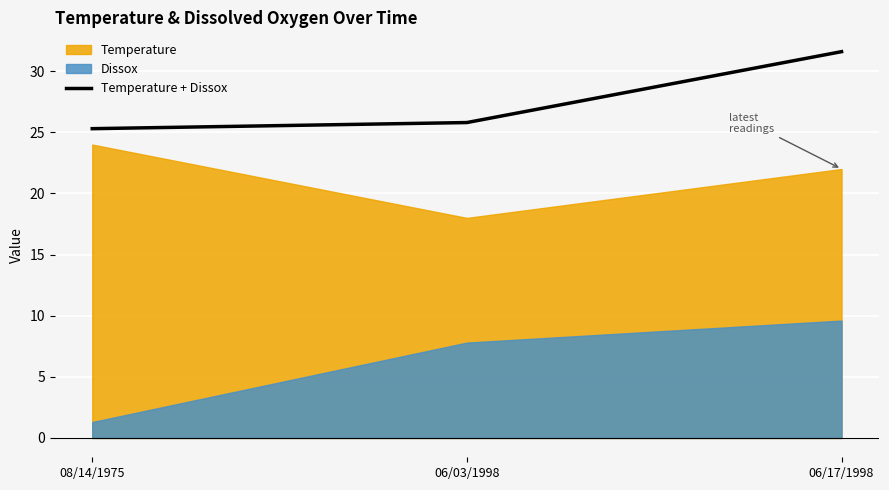

How many data points does each series have?

3